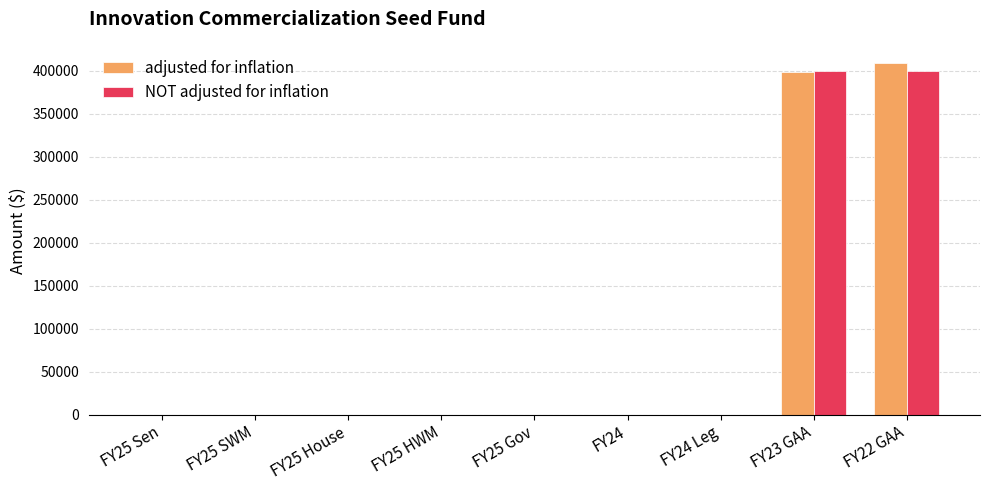

The value of NOT adjusted for inflation at FY23 GAA is 400000. True or false?

True